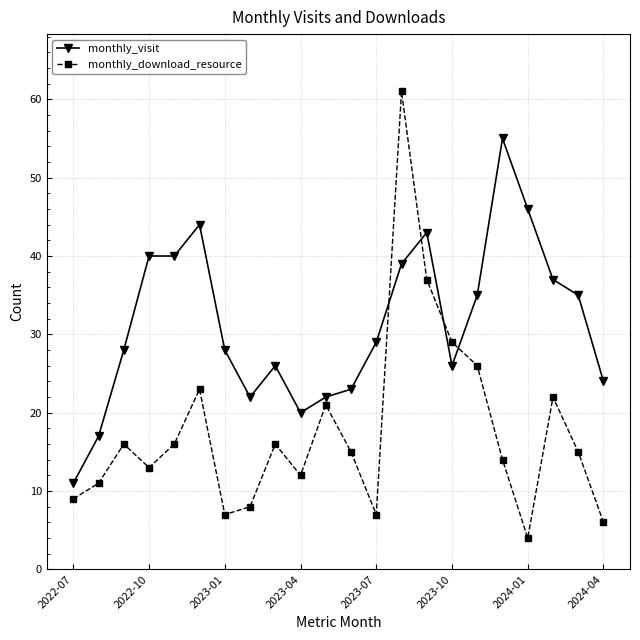

In monthly_download_resource, how many points are higher than both neighbors (excluding endpoints)?

6